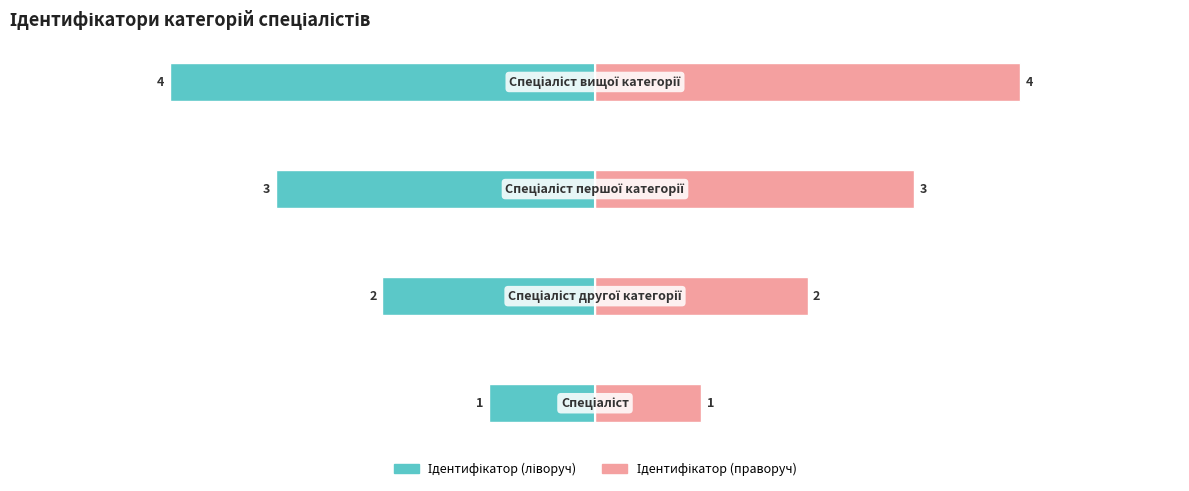

Are the bars grouped side by side (vs. stacked)?

Yes